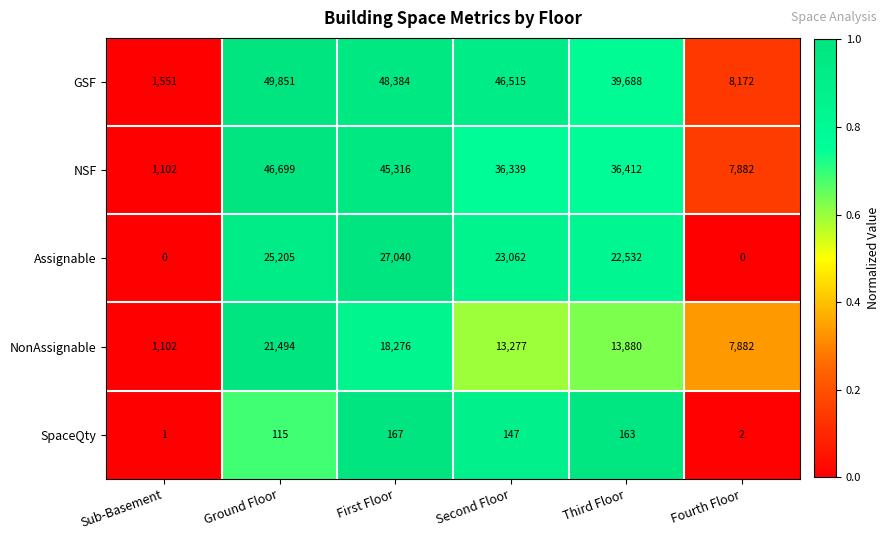

True or false: GSF has a value of 39688 at Third Floor.

True